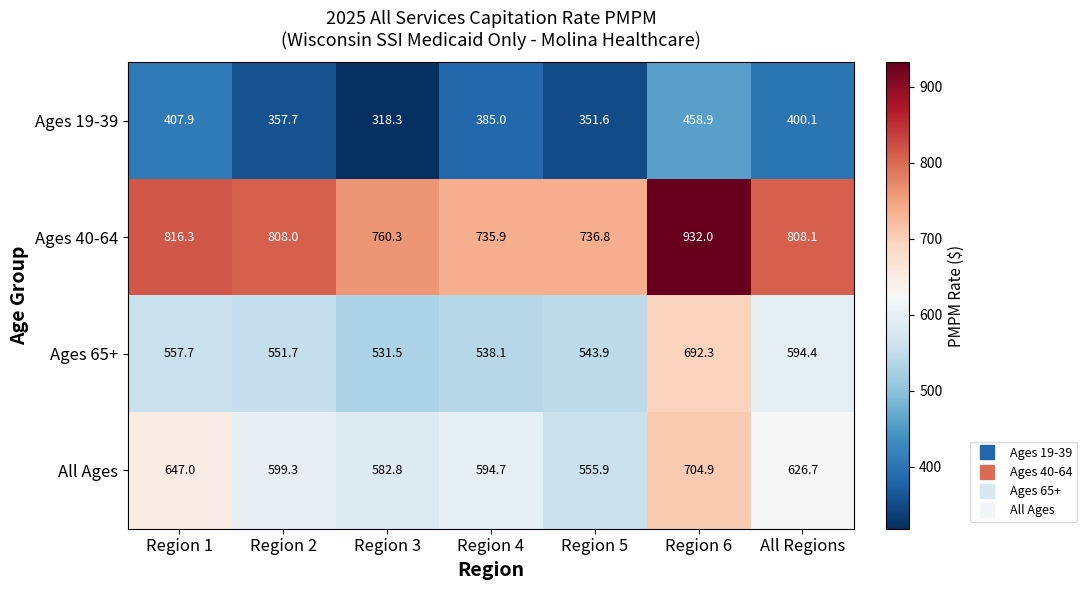

What is the sum of the Ages 40-64 values at All Regions and Region 5?

1544.9